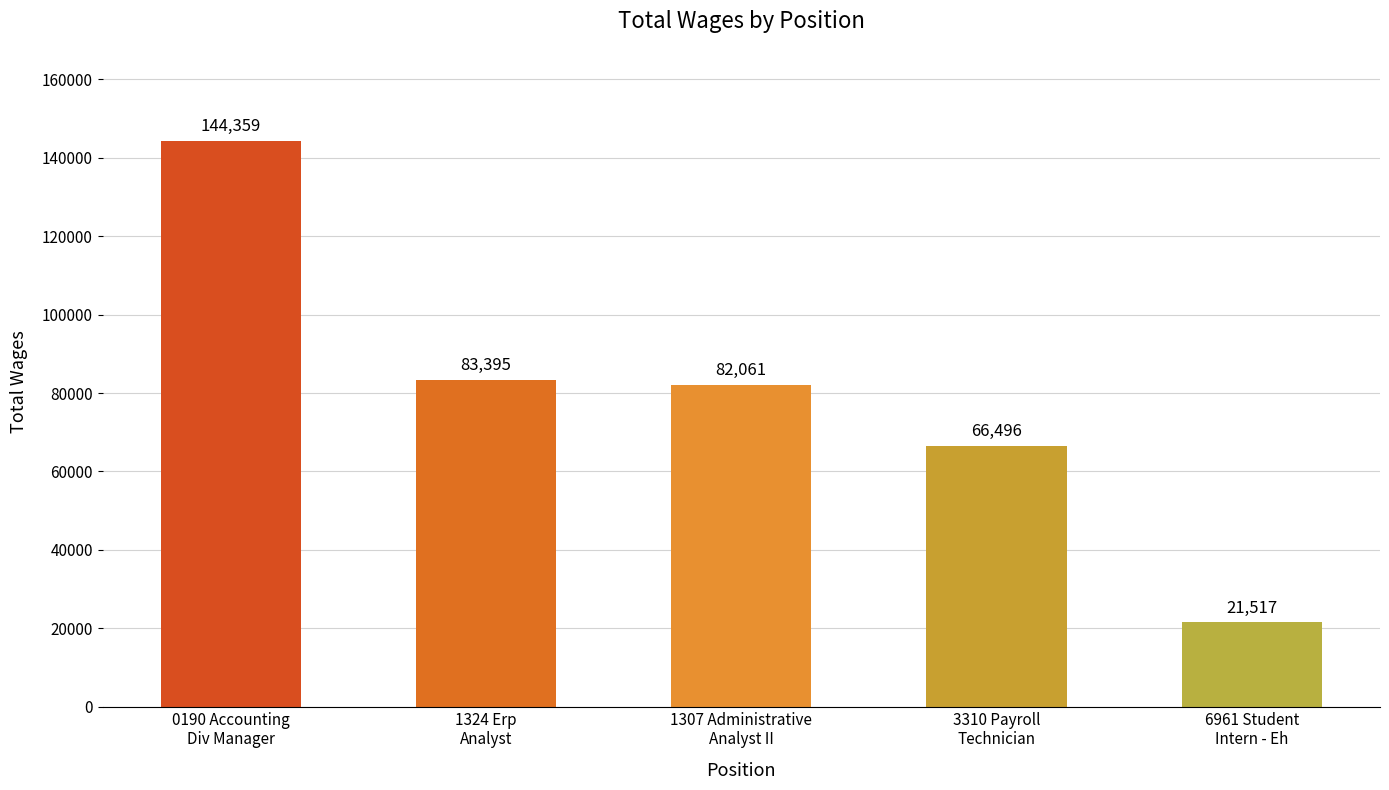

What is the difference between the values at 6961 Student
Intern - Eh and 1307 Administrative
Analyst II?

60544